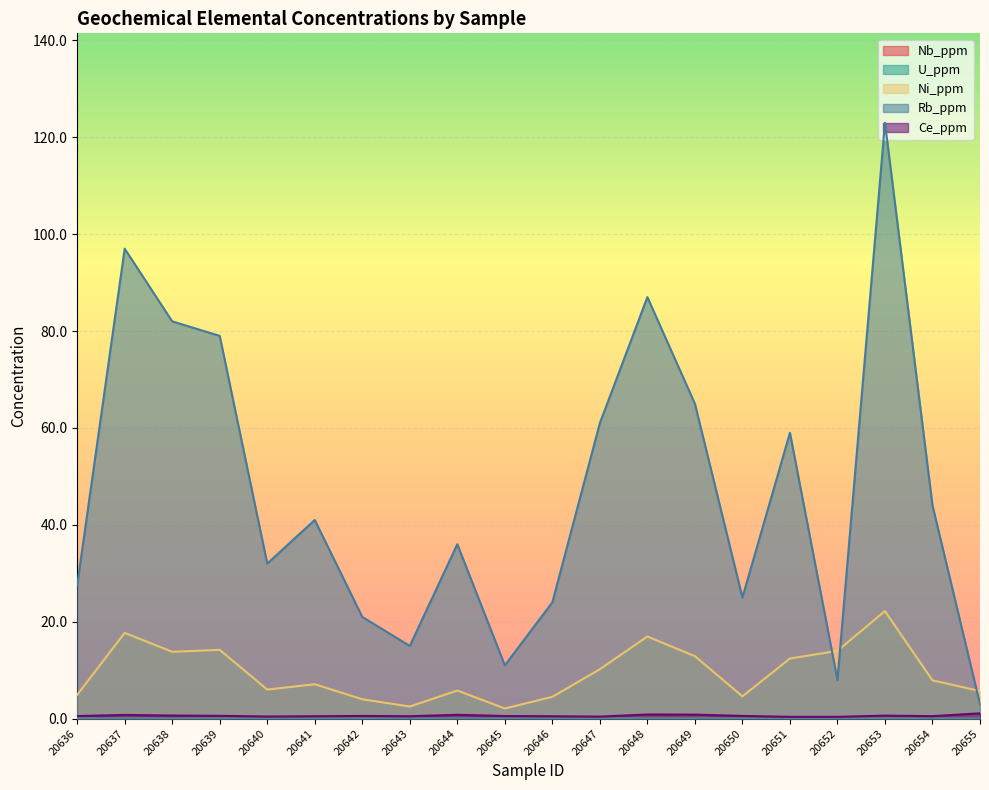

True or false: U_ppm and Ce_ppm cross at least once.

False